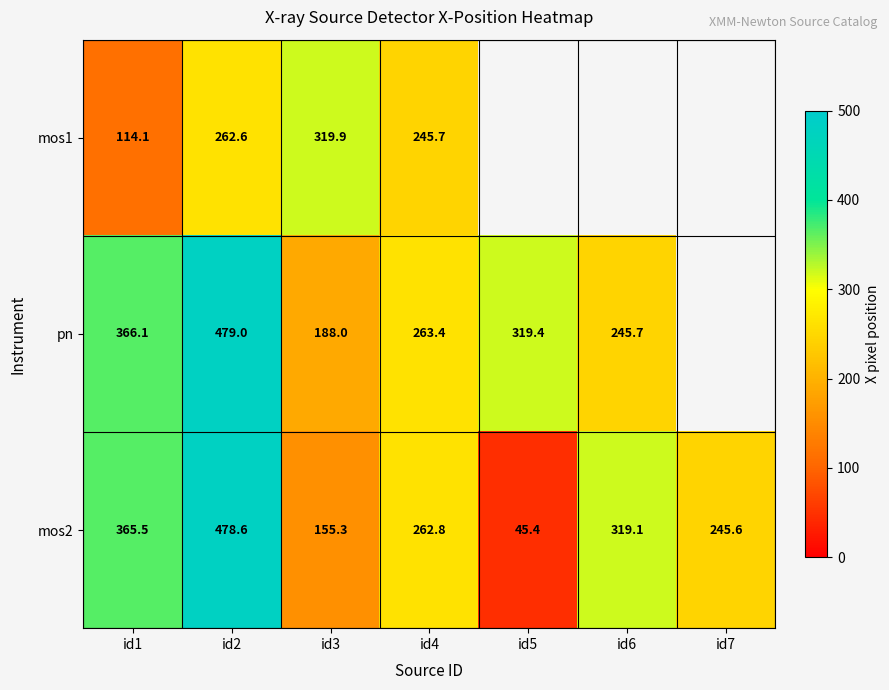

Is the value of mos1 at id4 greater than the value of pn at id6?

Yes